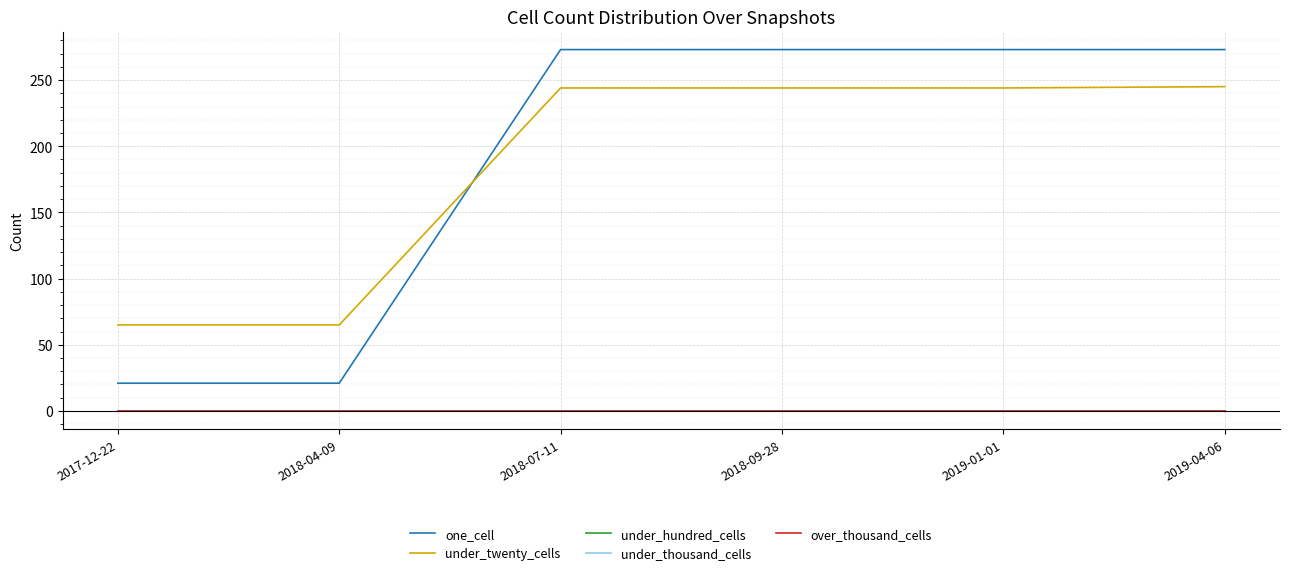

Is this an area chart (filled region under the line)?

No